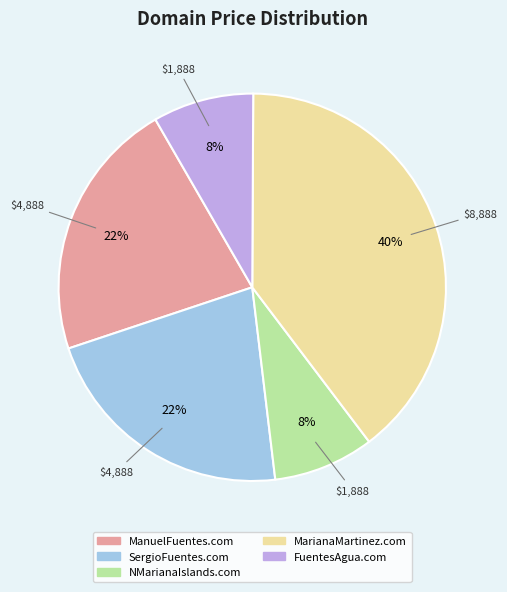

What is the largest slice in the pie chart?

MarianaMartinez.com